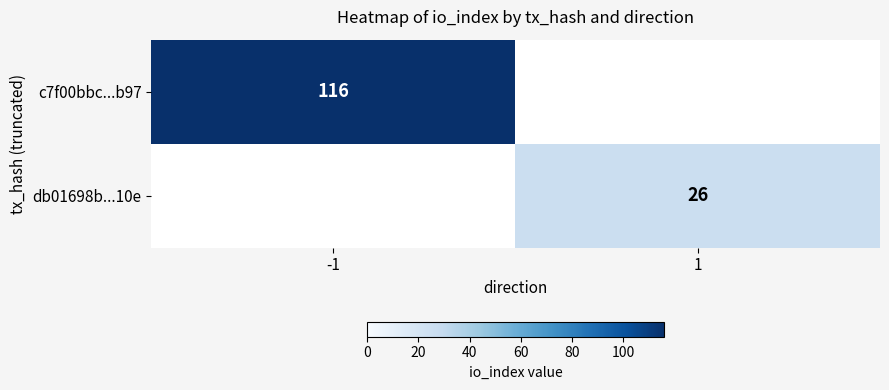

Is it true that db01698b...10e equals 26 at 1?

True